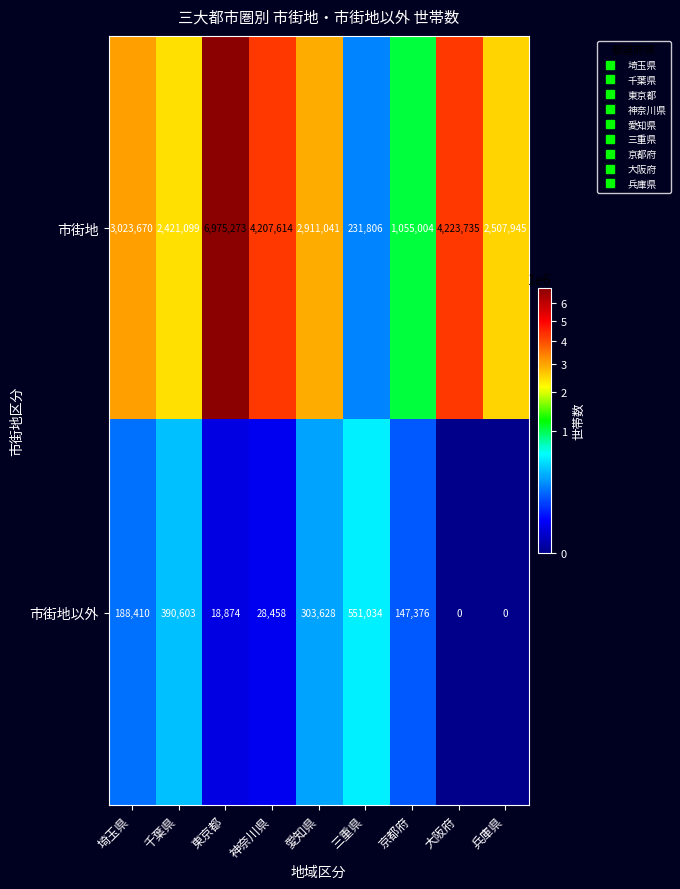

The 市街地 series shows 2421099 at 千葉県. True or false?

True